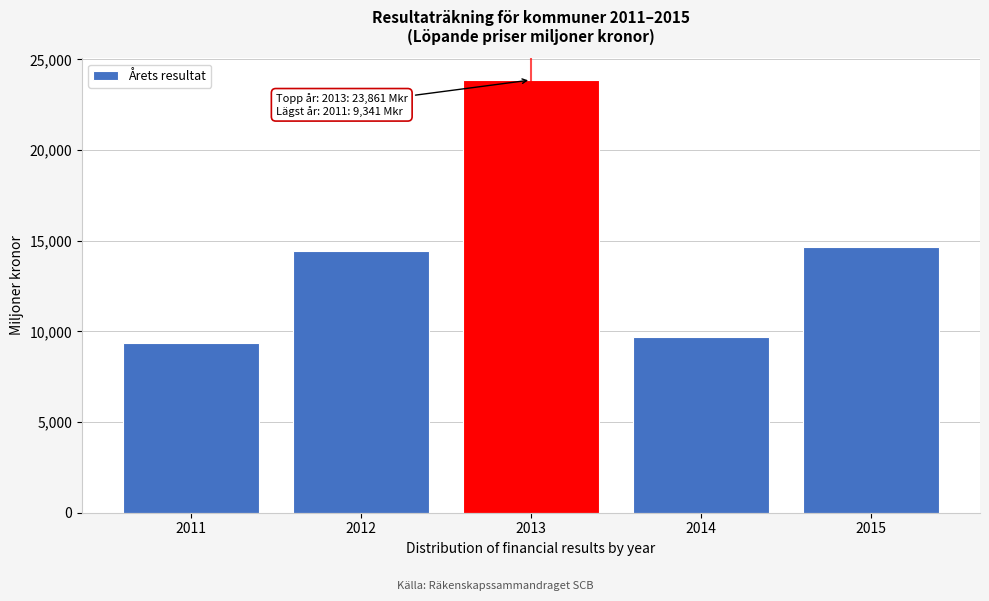

Reading left to right, transcribe all the data shown in this chart.

9341.3	14415.2	23861.4	9673.0	14627.8